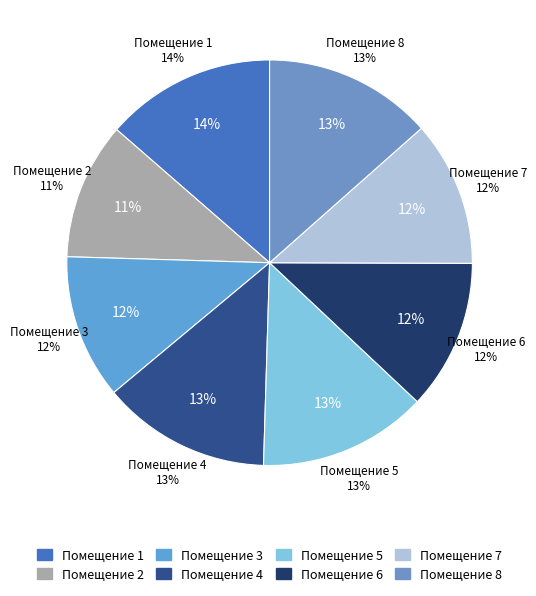

Which category has the smallest portion of the pie?

2